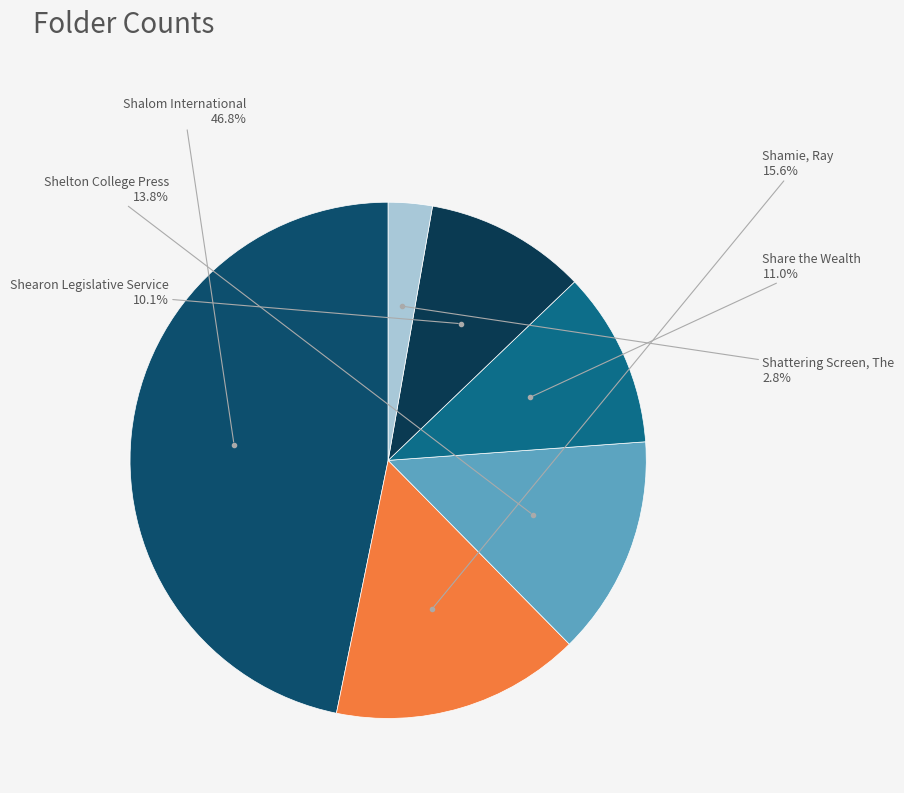

Which has a higher value, Shelton College Press or Shattering Screen, The?

Shelton College Press